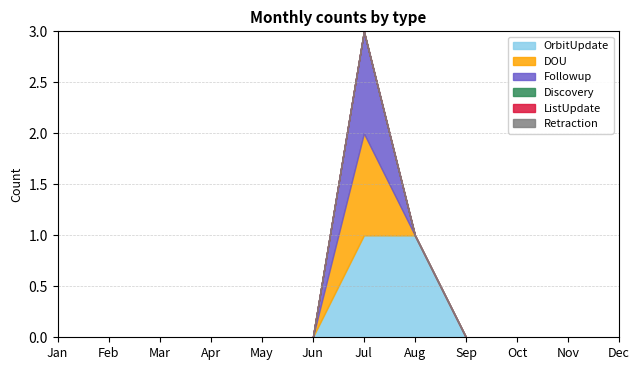

At Jul, list the series in order from largest to smallest.

OrbitUpdate, DOU, Followup, Discovery, ListUpdate, Retraction